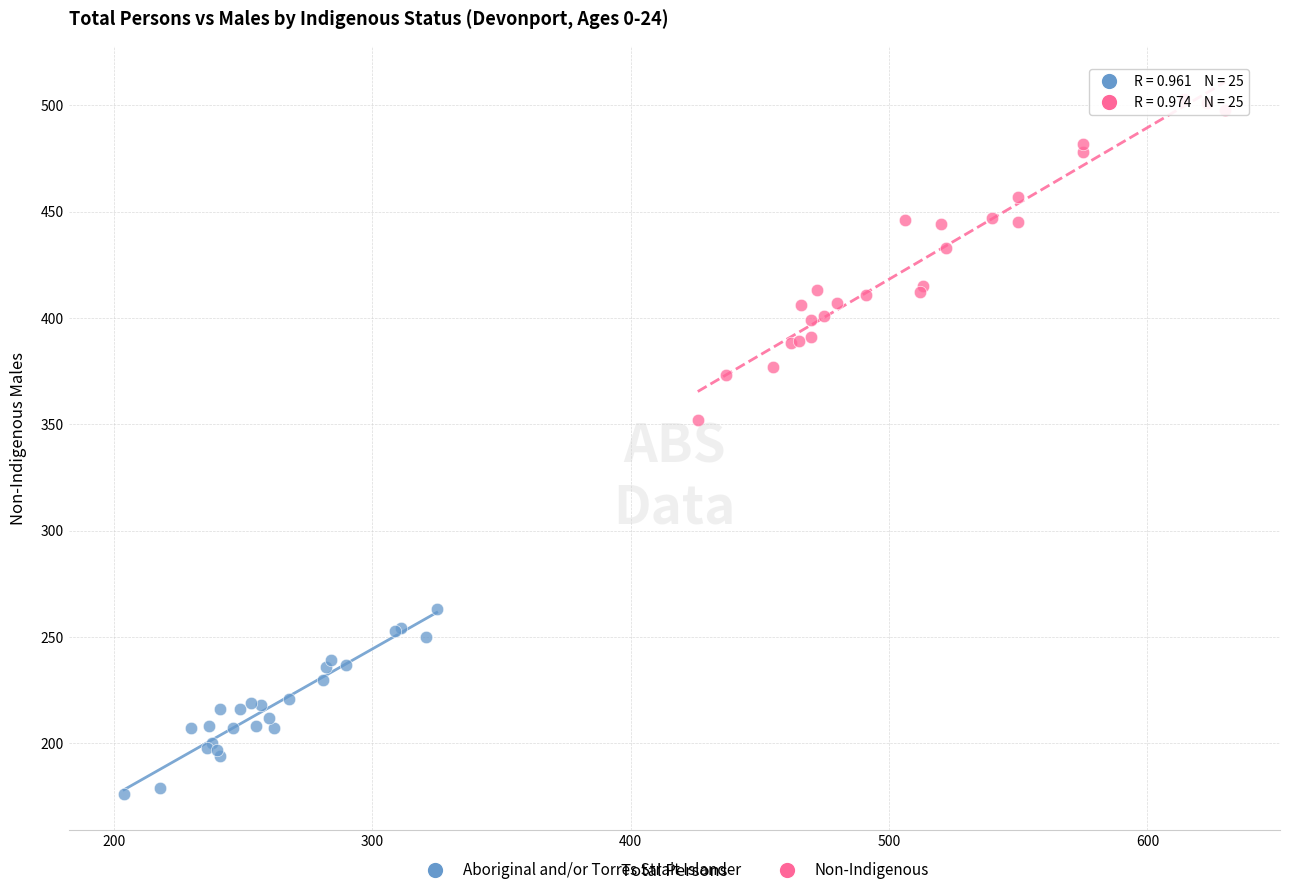

Which series reaches the minimum Y coordinate?

Aboriginal and/or Torres Strait Islander